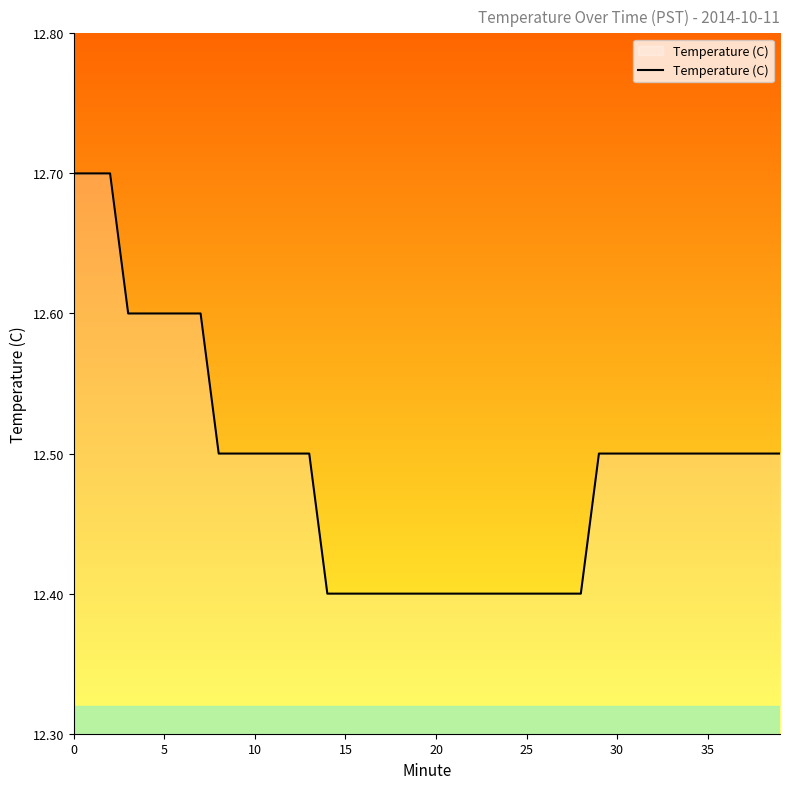

What is the greatest value displayed?

12.7